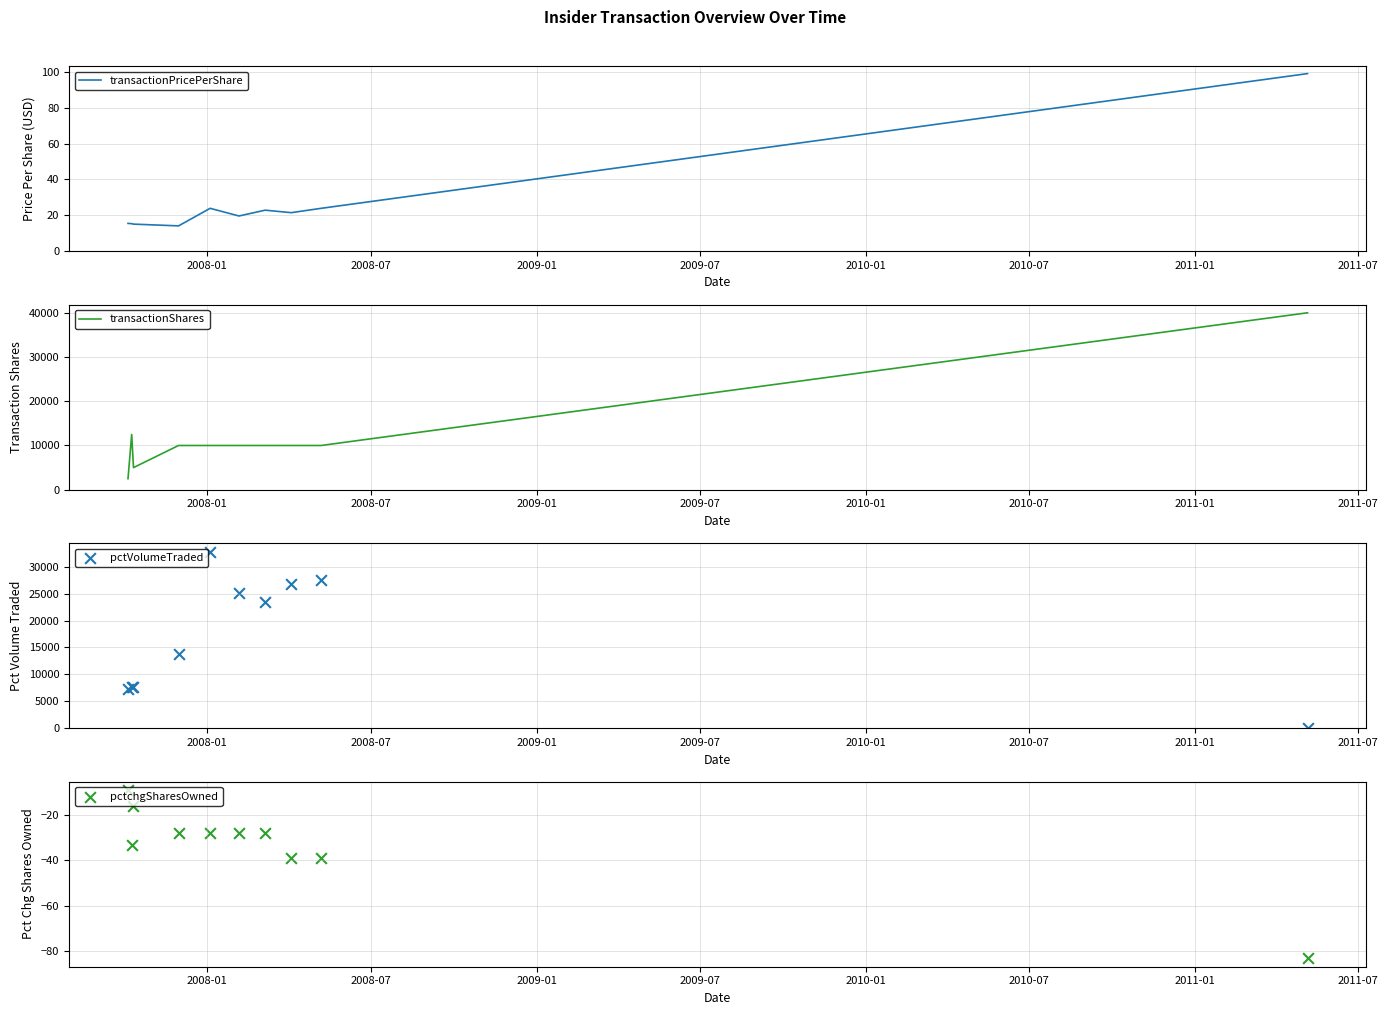

Which series has the largest total across all categories?

pctVolumeTraded